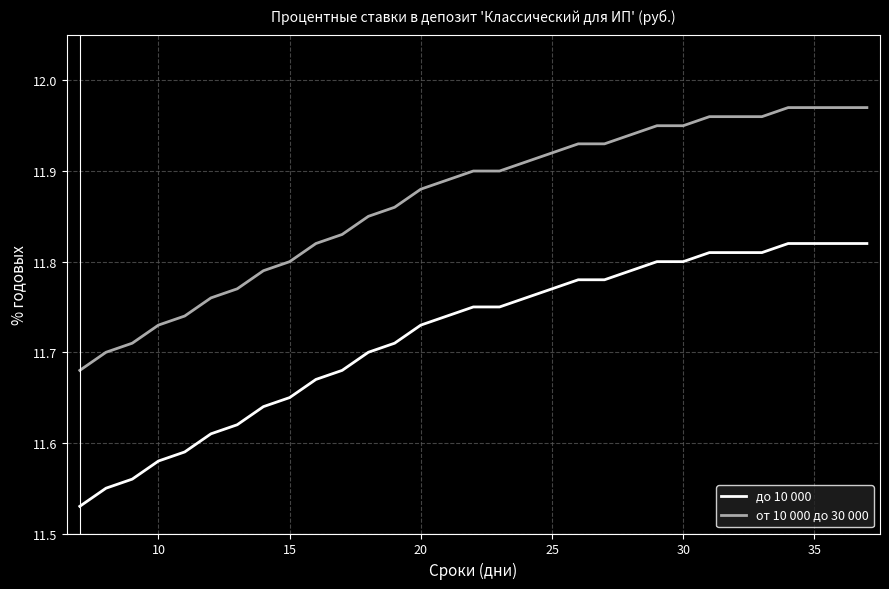

True or false: до 10 000 and от 10 000 до 30 000 cross at least once.

False